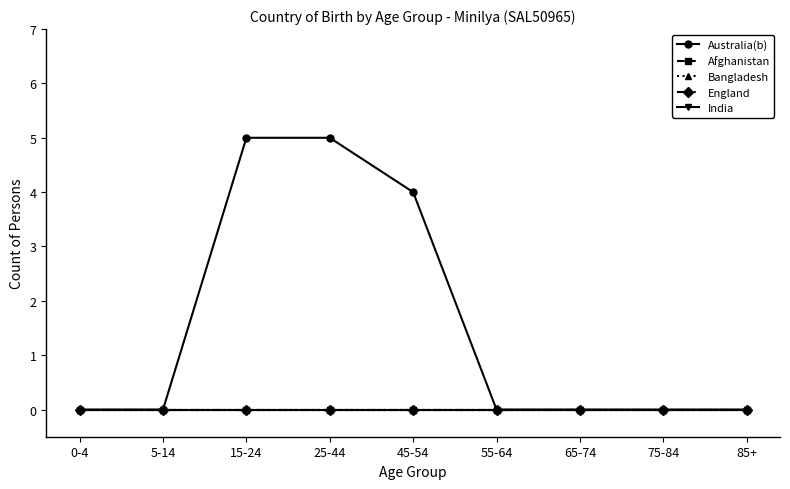

True or false: India and Bangladesh intersect in this chart.

False